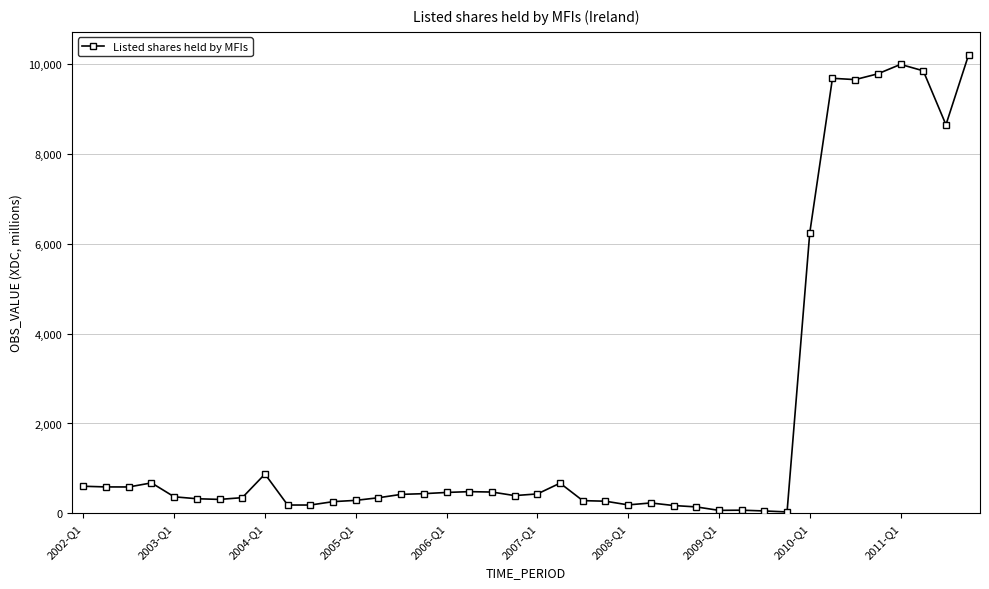

How many data points does each series have?

40